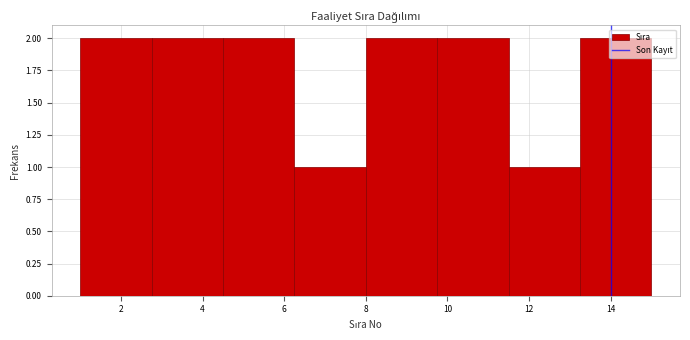

Reading left to right, transcribe this chart: for each bar, give the range it covers on the x-axis and its height. Neither the bar edges nor the heights are printed on the chart, so give them approximately, as read against the axes.

1.00 to 2.75: 2
2.75 to 4.50: 2
4.50 to 6.25: 2
6.25 to 8.00: 1
8.00 to 9.75: 2
9.75 to 11.50: 2
11.50 to 13.25: 1
13.25 to 15.00: 2